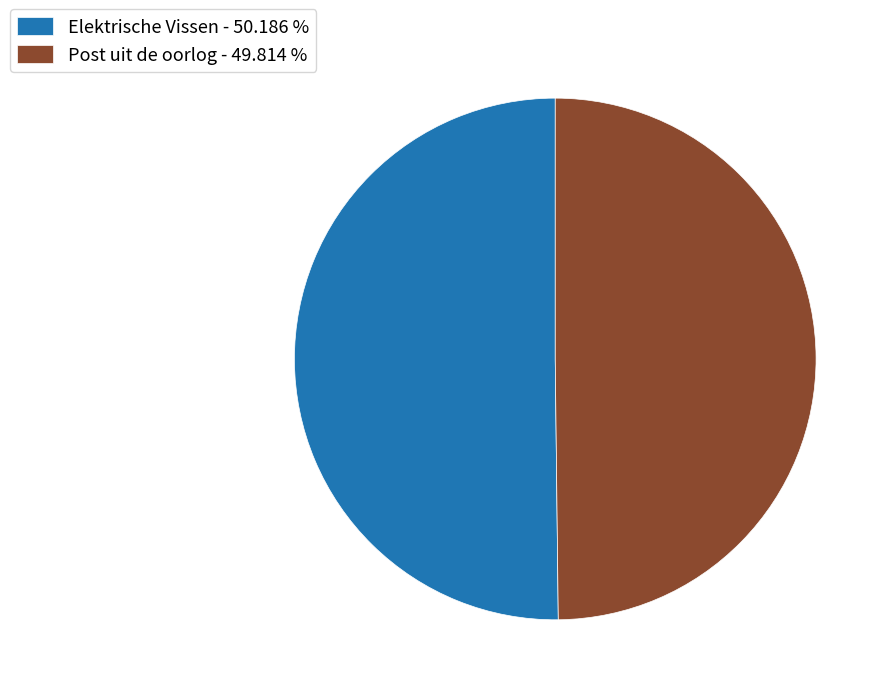

What is the ratio of the value at Elektrische Vissen to the value at Post uit de oorlog?

1.0